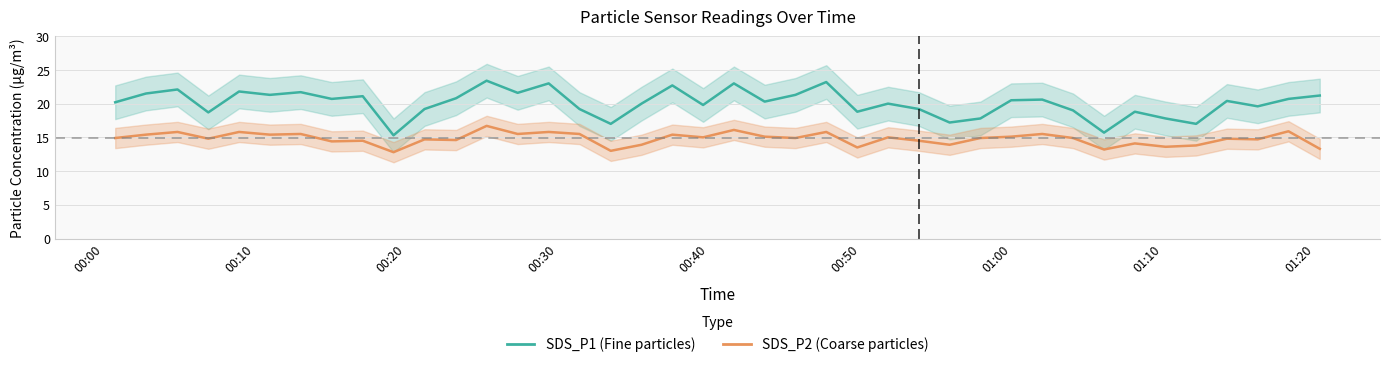

At how many categories does at least one series exceed 20?

22